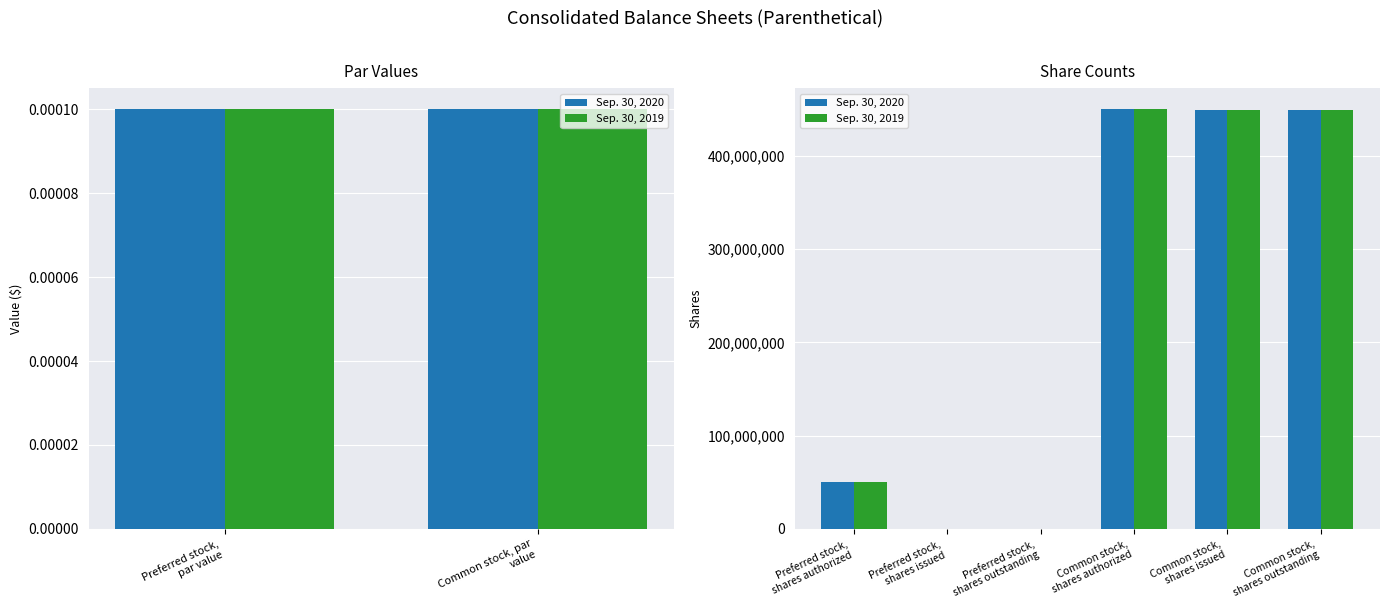

What is the average value of the Sep. 30, 2019 series?

232992536